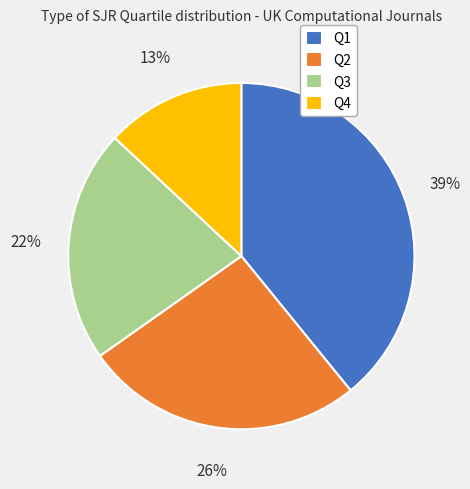

How many slices are in this pie chart?

4